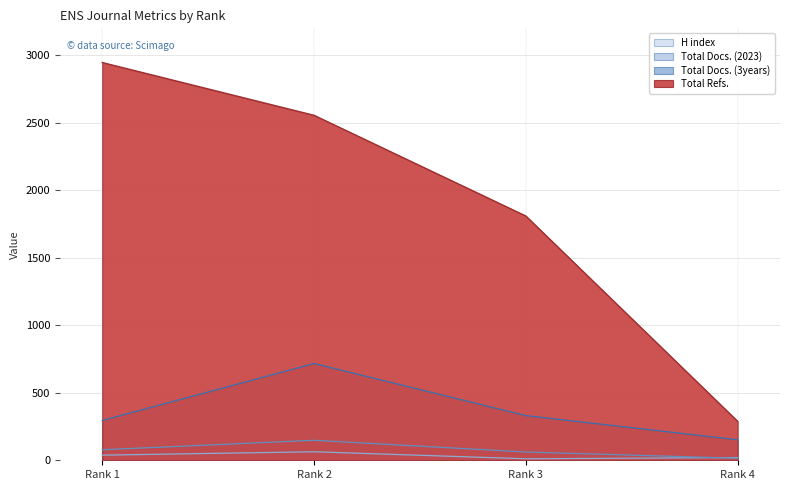

Which label corresponds to the largest value in the chart?

Rank 1